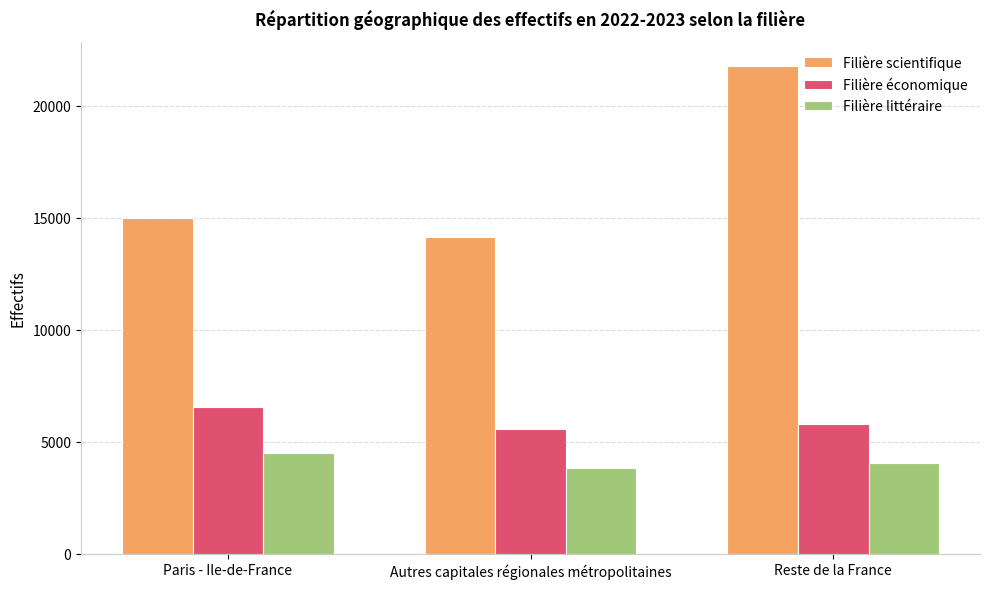

At which category is the sum across all series the highest?

Reste de la France